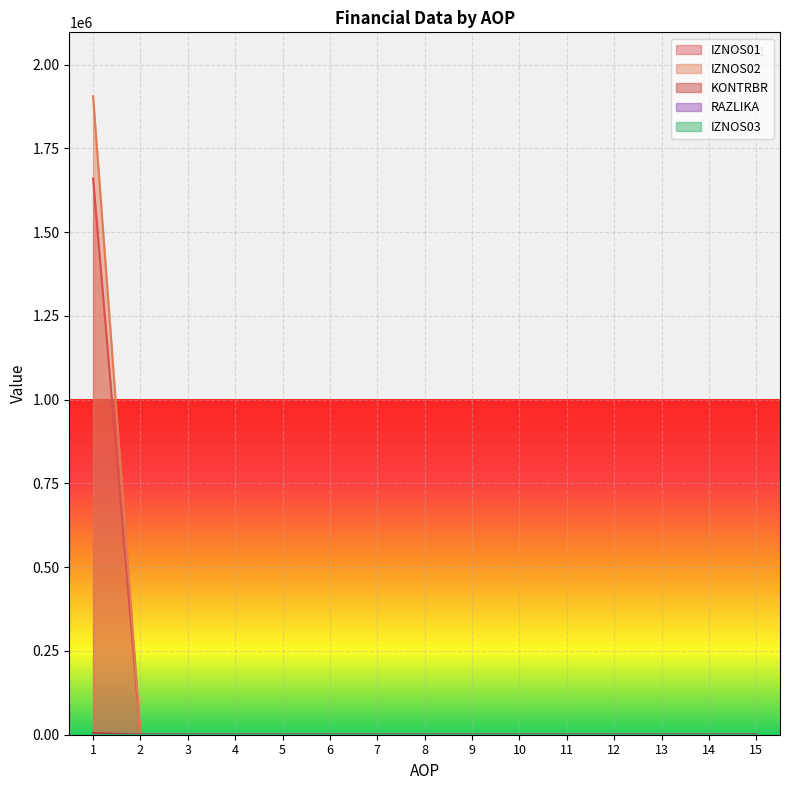

Between 1 and 11, which series saw the biggest shift?

IZNOS02